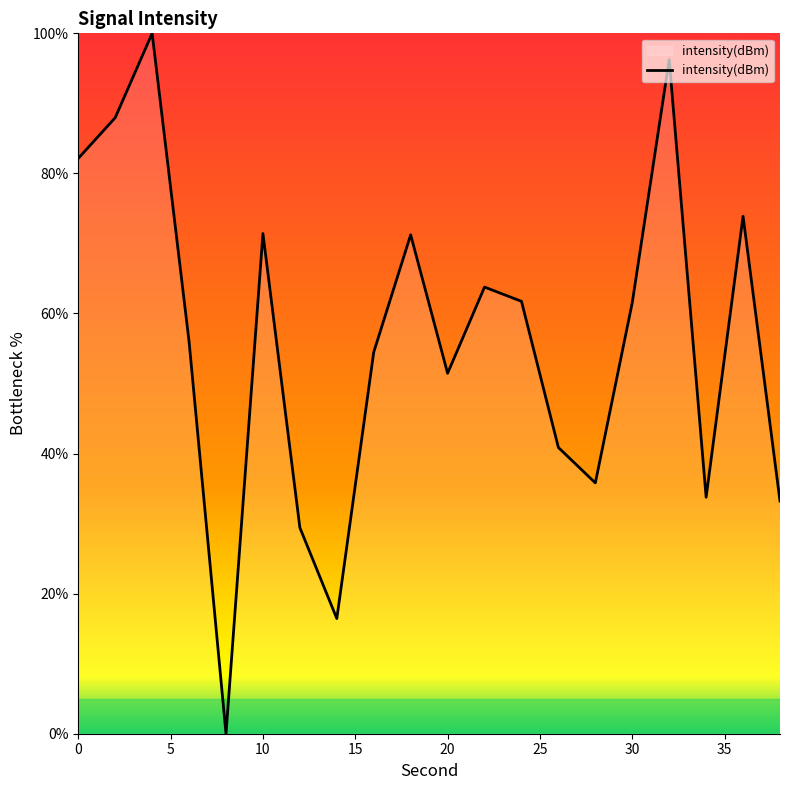

What is the maximum value shown in the chart?

100.0